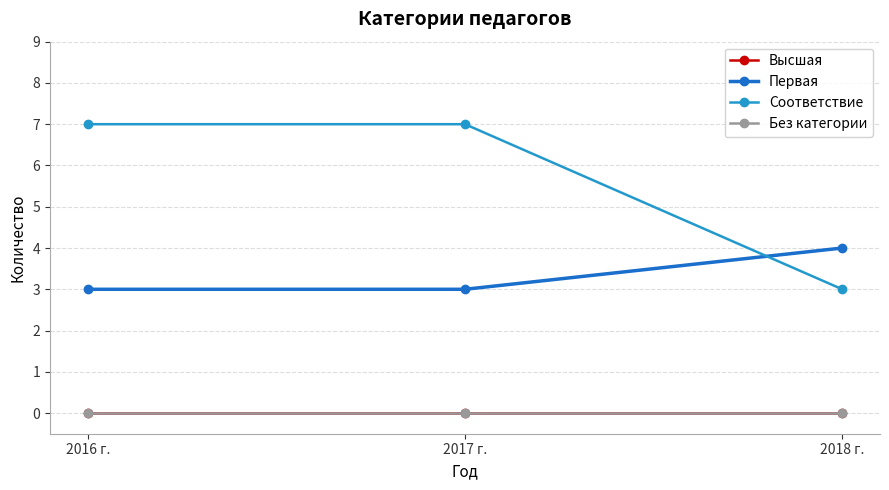

Which series has the largest range (max minus min)?

Соответствие